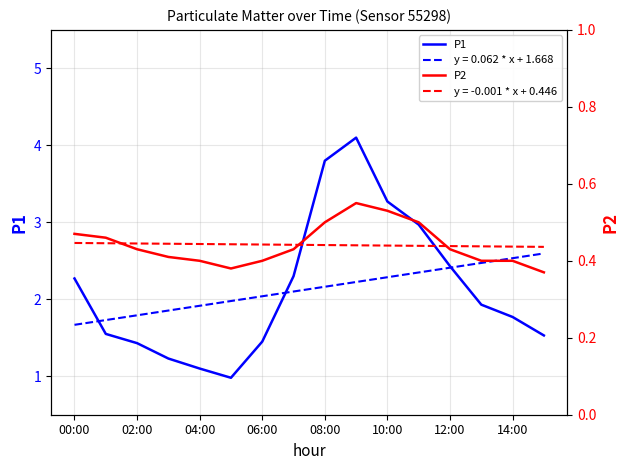

The P1 series shows 1.8 at 9. True or false?

False